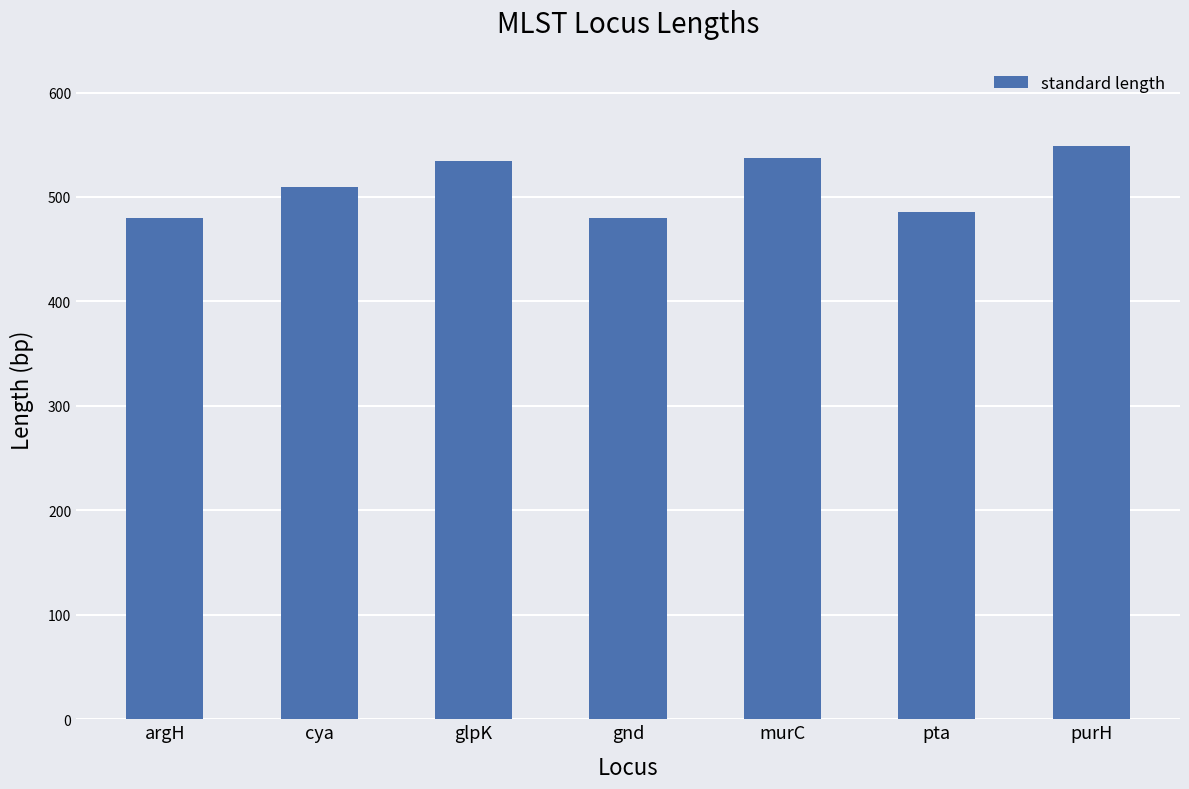

What is the label of the 1st bar from the right?

purH